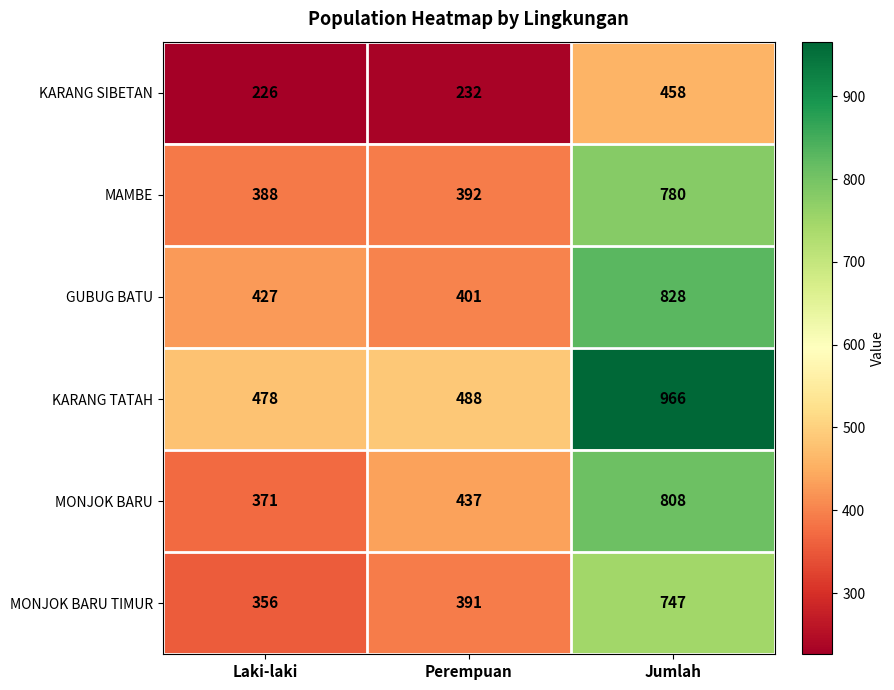

What is the sum of all MAMBE values?

1560